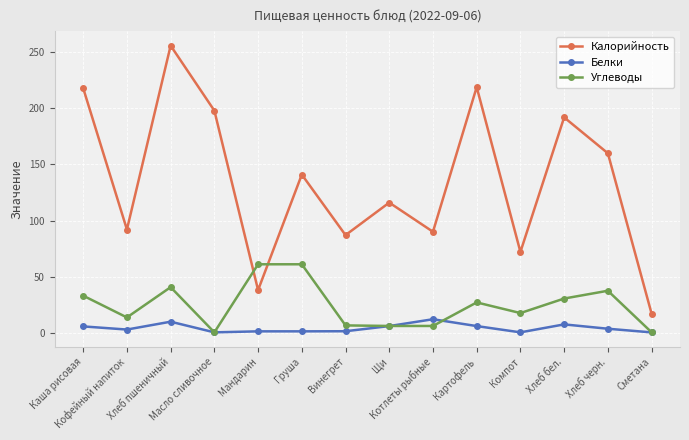

What is the smallest value displayed?

0.3